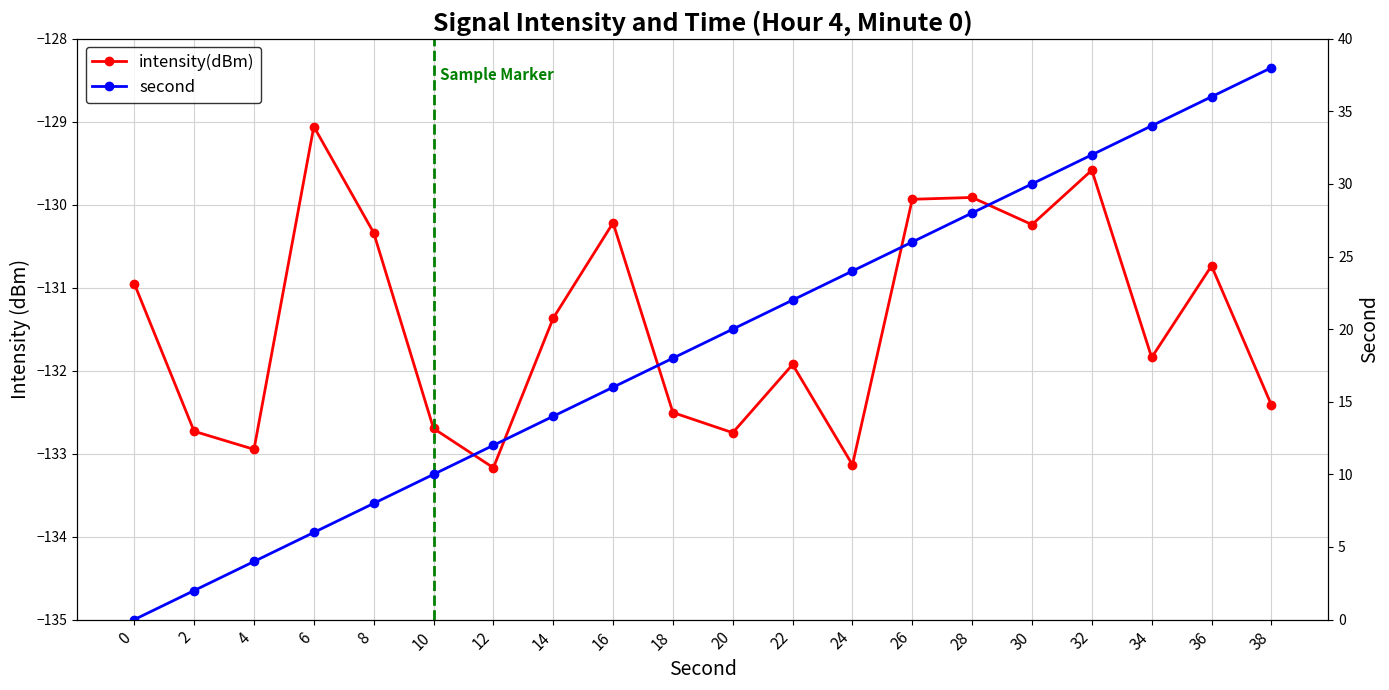

True or false: second and intensity(dBm) cross at least once.

False